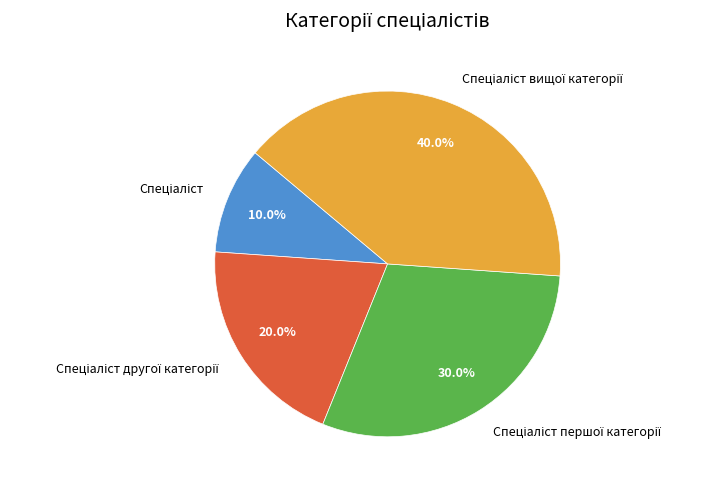

Is there a majority slice in this chart?

No